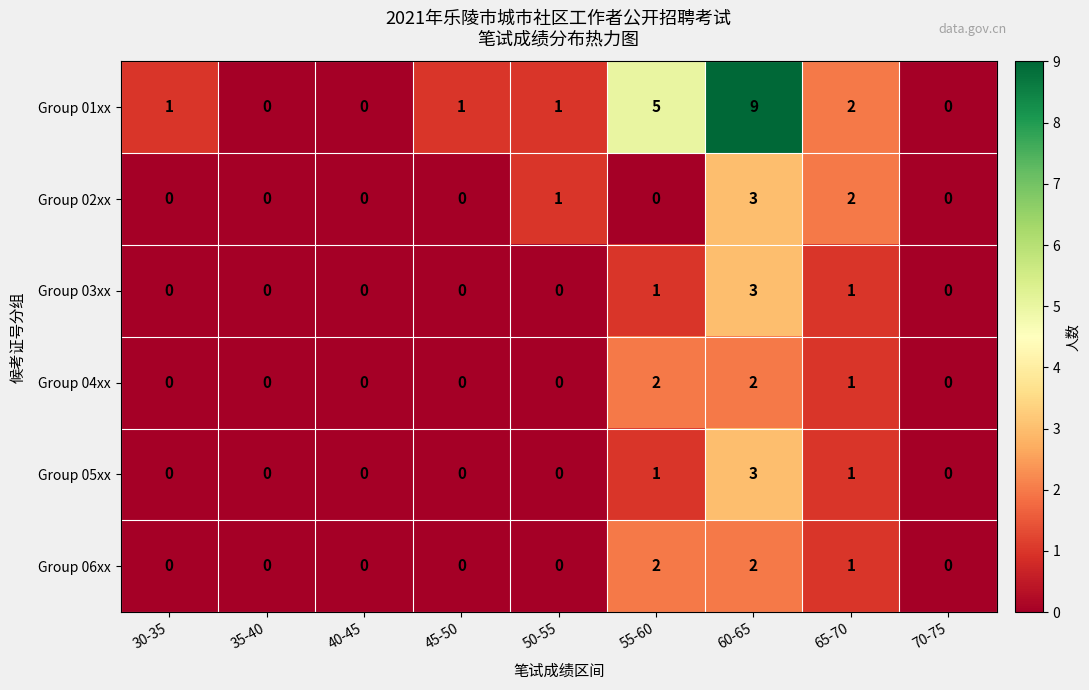

Which series has the largest range (max minus min)?

Group 01xx